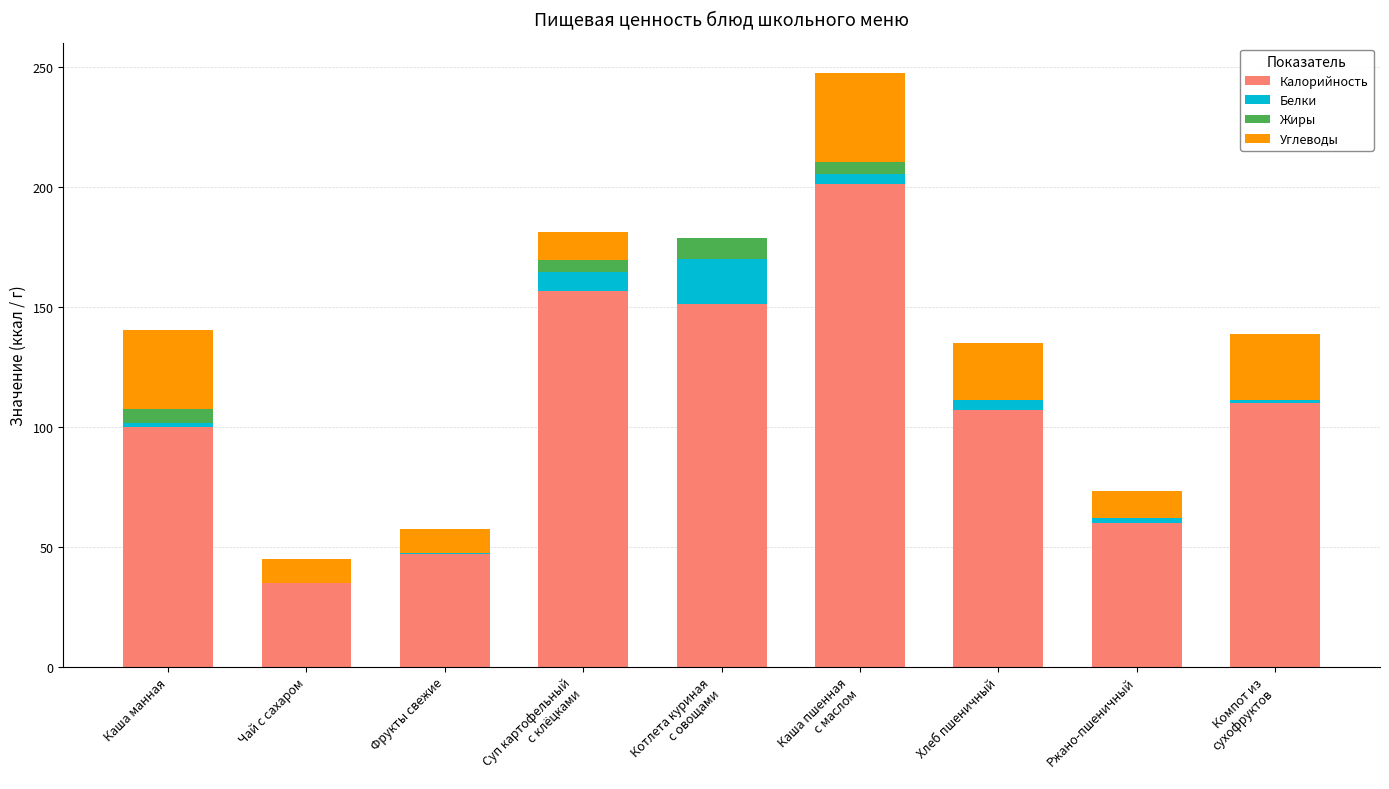

What is the maximum value for Калорийность?

201.0